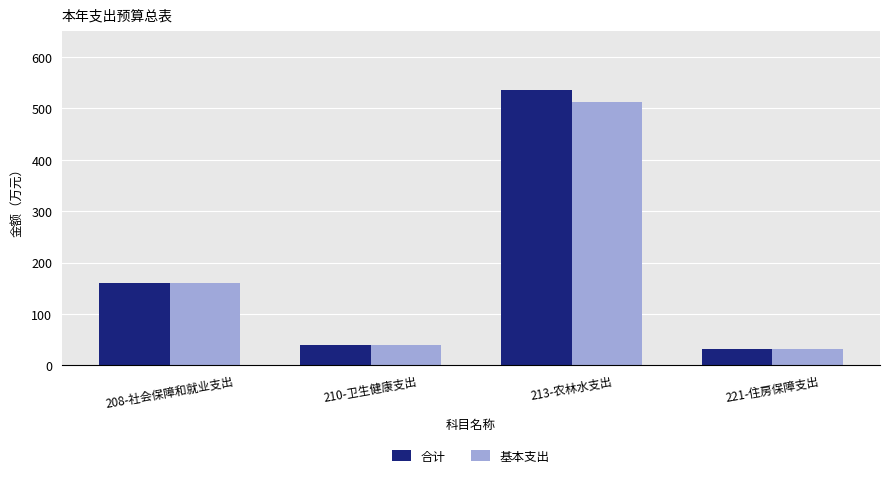

At which category is the sum across all series the highest?

213-农林水支出